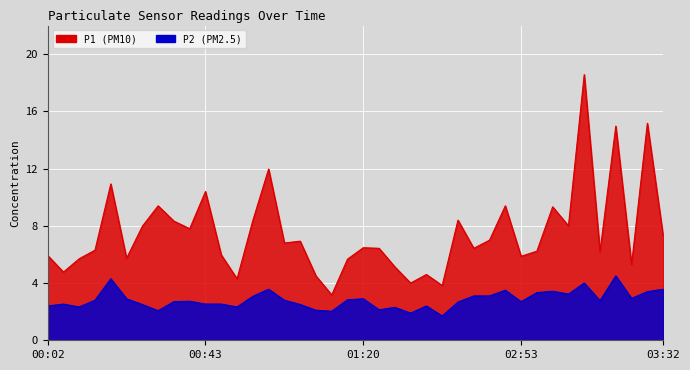

What is the difference between the P2 values at 03:14 and 00:27?

0.1